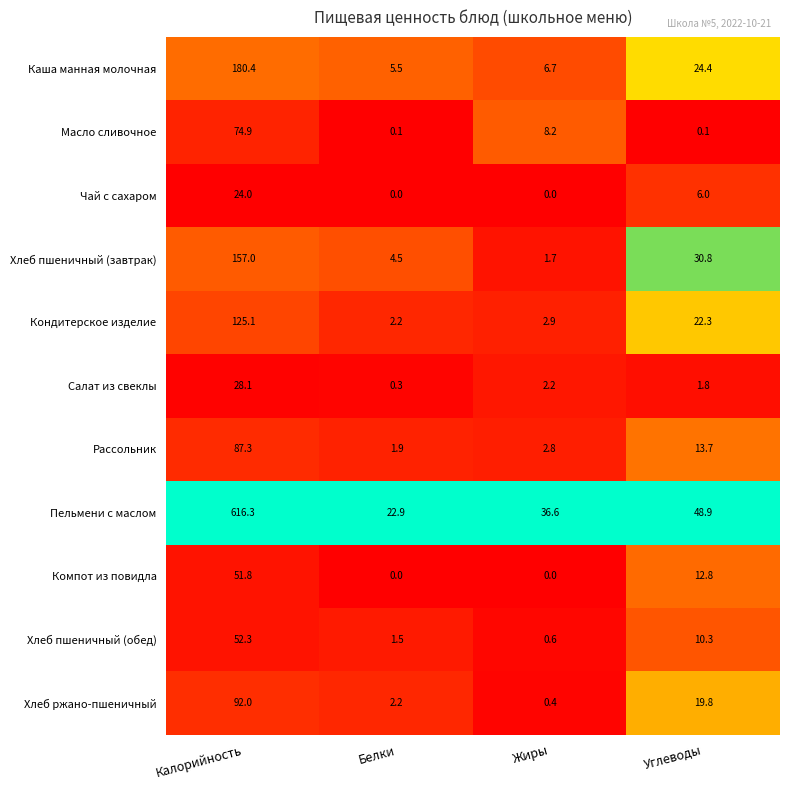

At which label does Хлеб пшеничный (завтрак) first exceed 30?

Калорийность